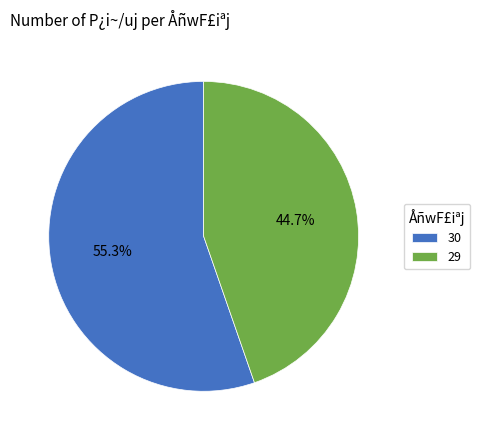

What is the majority slice?

30